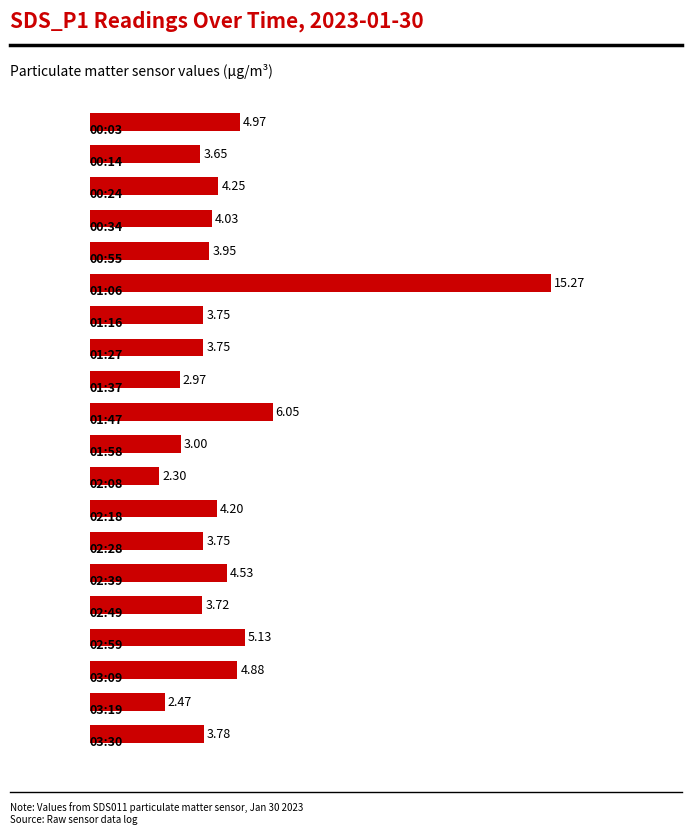

What is the difference between the maximum and minimum values?

13.0